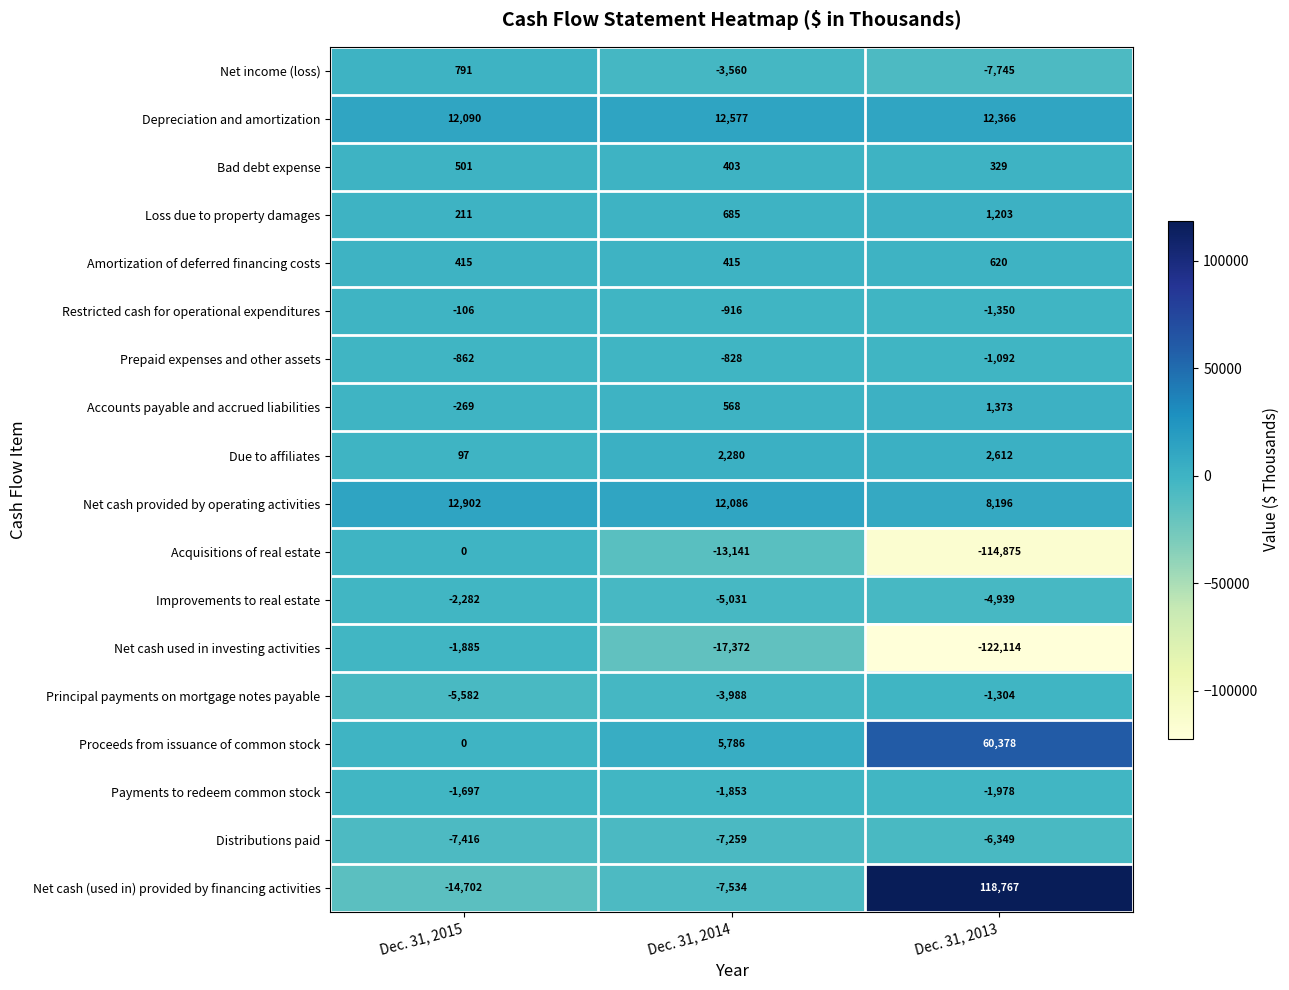

Which category has the highest value in the Prepaid expenses and other assets series?

Dec. 31, 2014